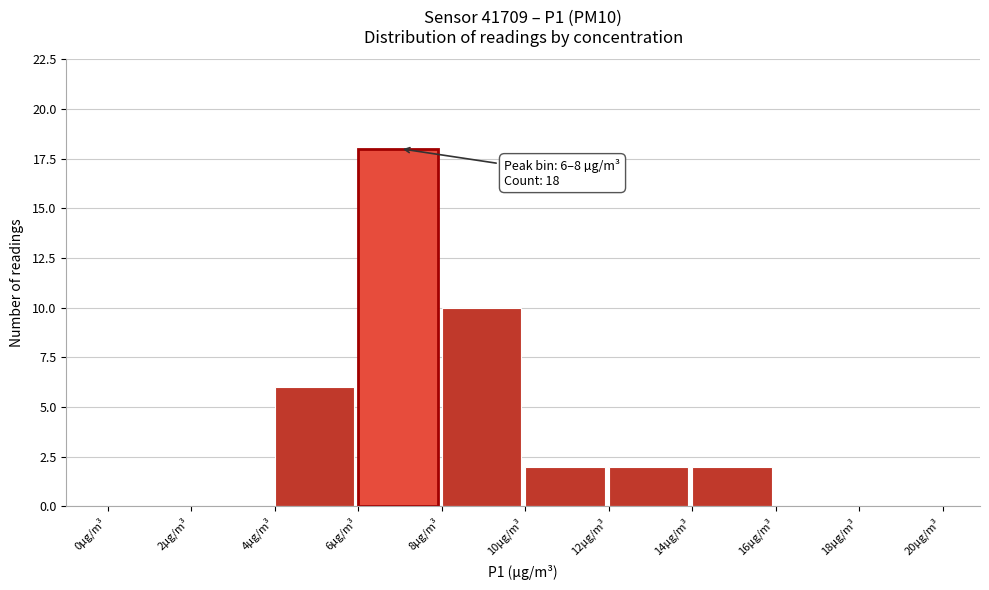

Which range on the x-axis has the tallest bar?

6 to 8